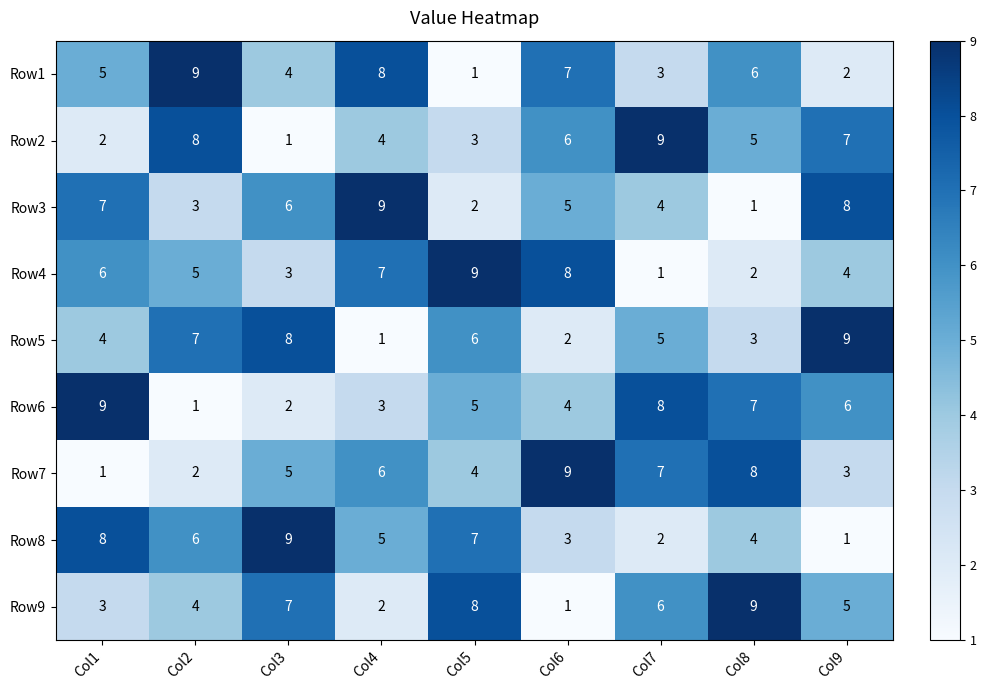

How many series are shown in this chart?

9